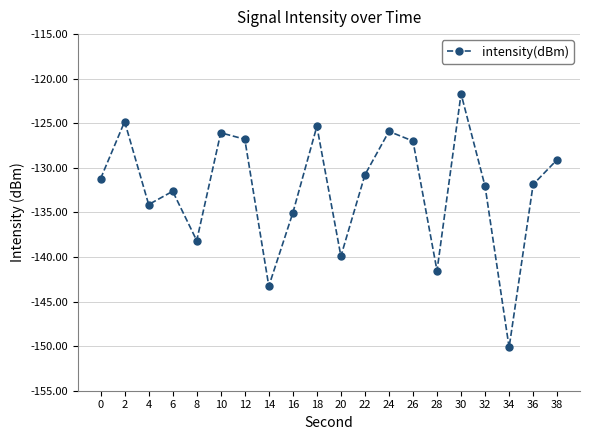

True or false: the data has more than 1 interior local peaks.

True